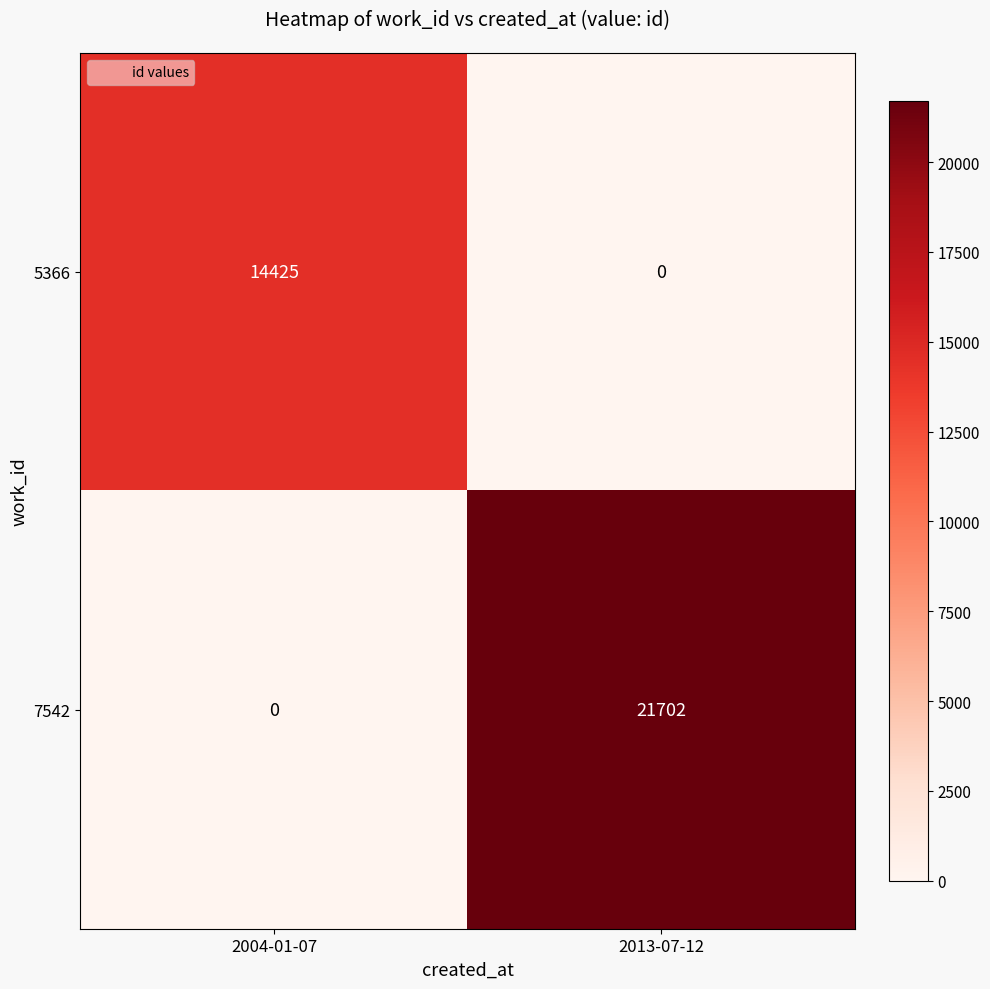

Reading left to right, list all the values displayed in this chart.

5366: 2004-01-07=14425	2013-07-12=0
7542: 2004-01-07=0	2013-07-12=21702